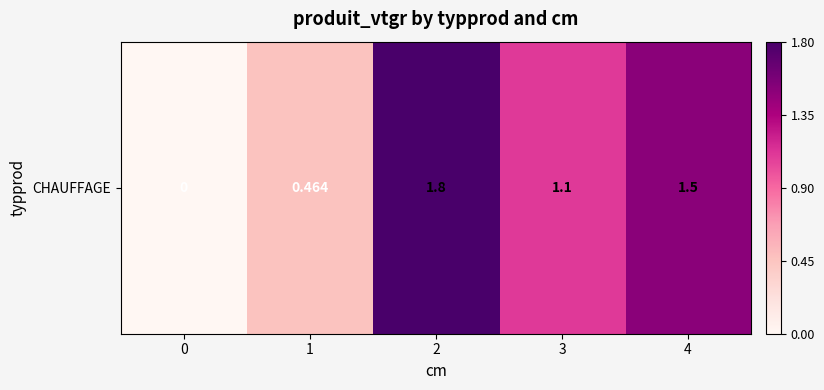

What is the difference between the second highest and second lowest values?

1.0